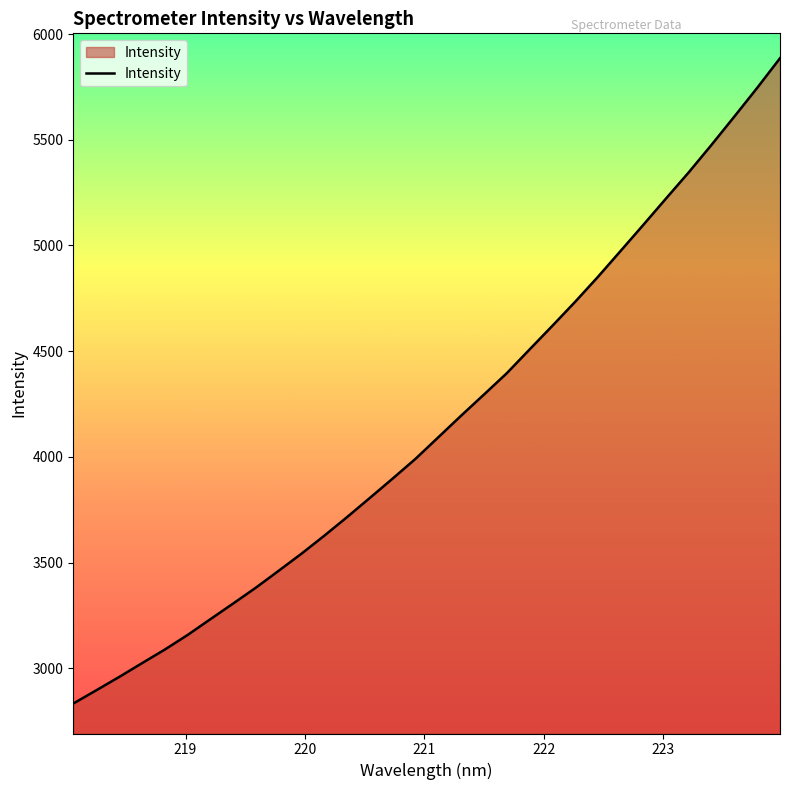

How many lines are shown in the chart?

1